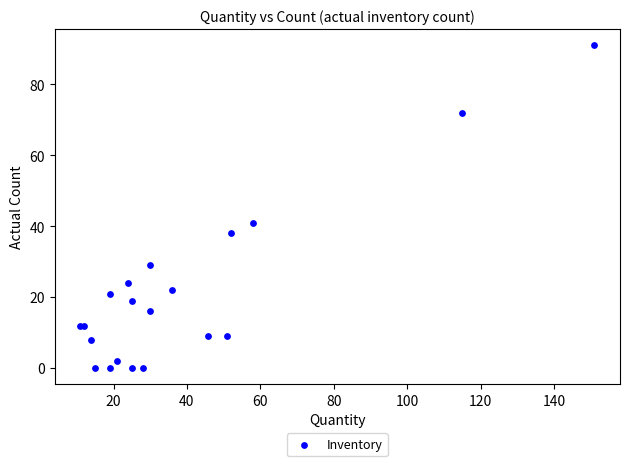

What Y value in the scatter plot is closest to 45?

41